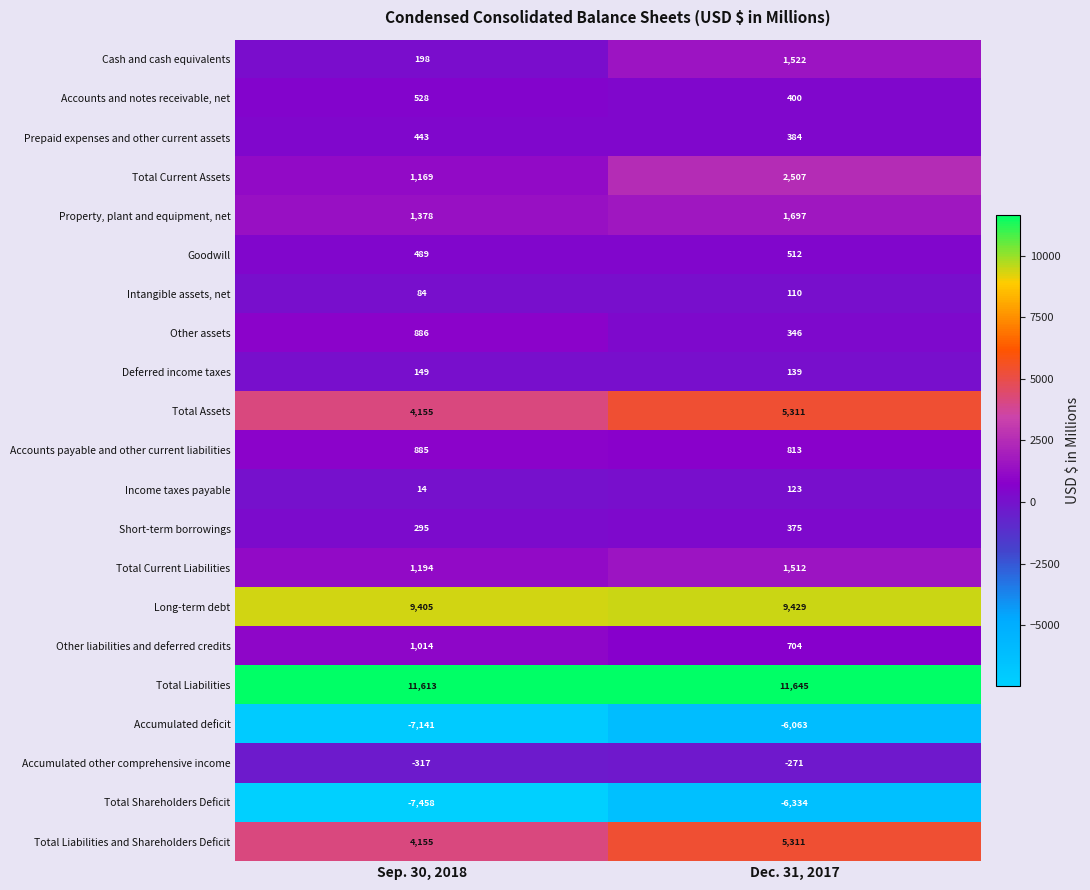

At which category is the sum across all series the highest?

Dec. 31, 2017